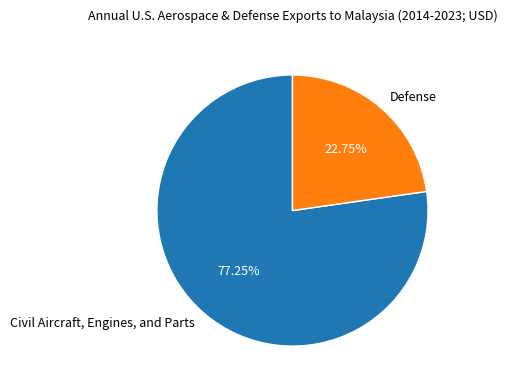

Approximately how many times larger is the value at Defense compared to Civil Aircraft, Engines, and Parts?

0.3